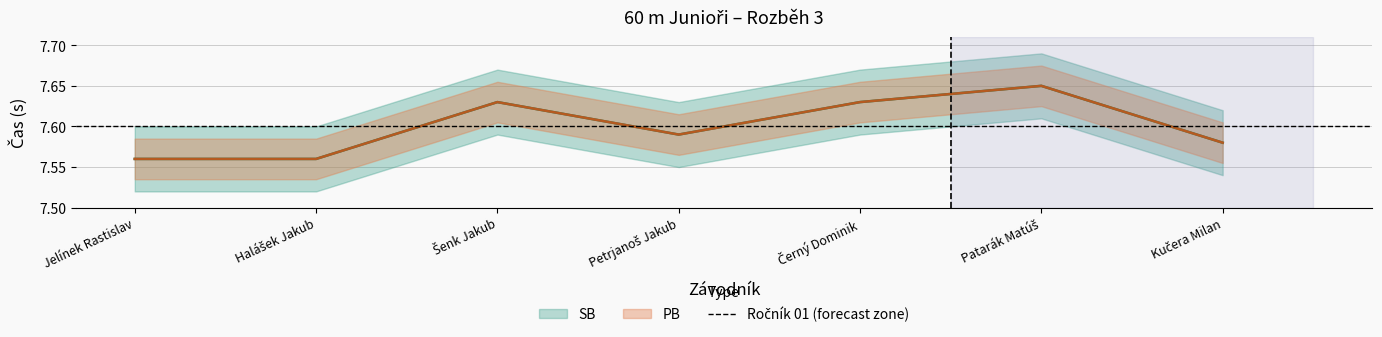

True or false: PB and SB intersect in this chart.

False